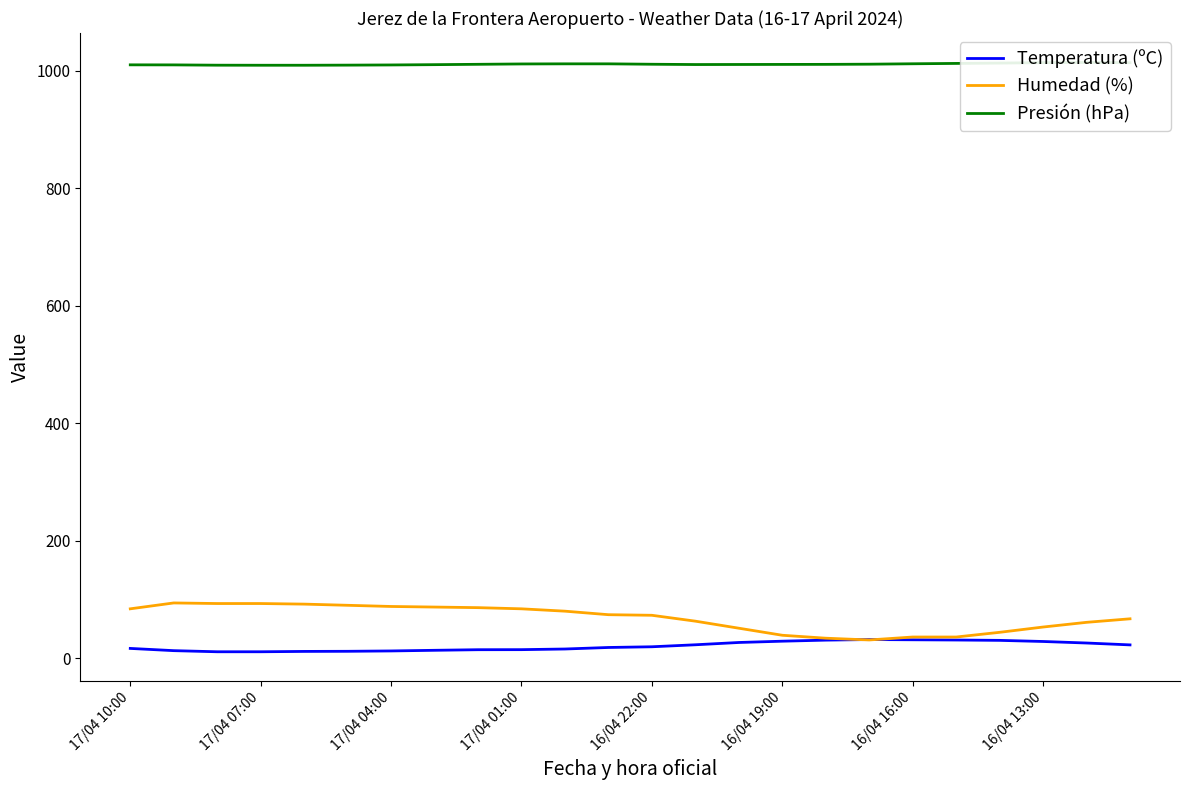

Which series has the largest range (max minus min)?

Humedad (%)